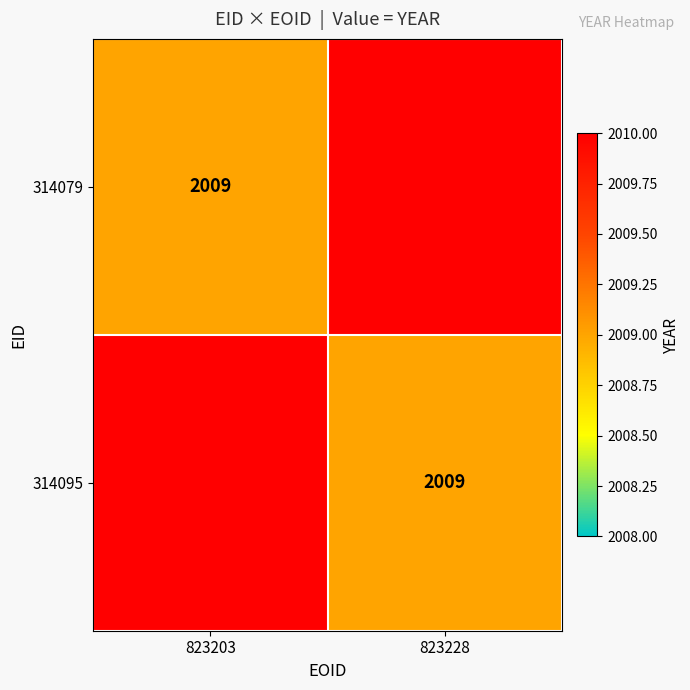

At how many categories does at least one series exceed 1426?

2